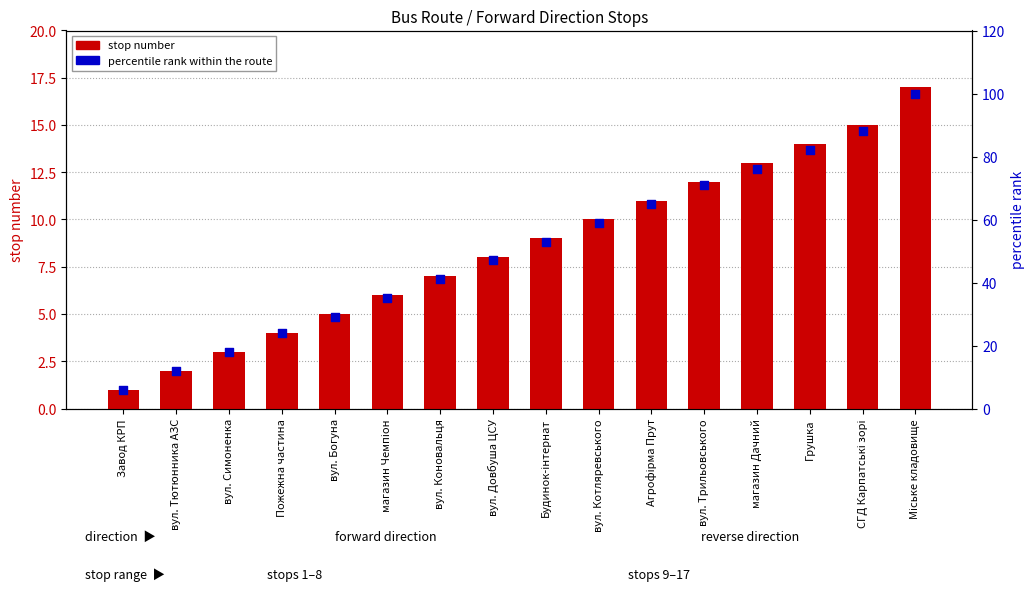

Which series reaches the maximum Y coordinate?

percentile rank within the route